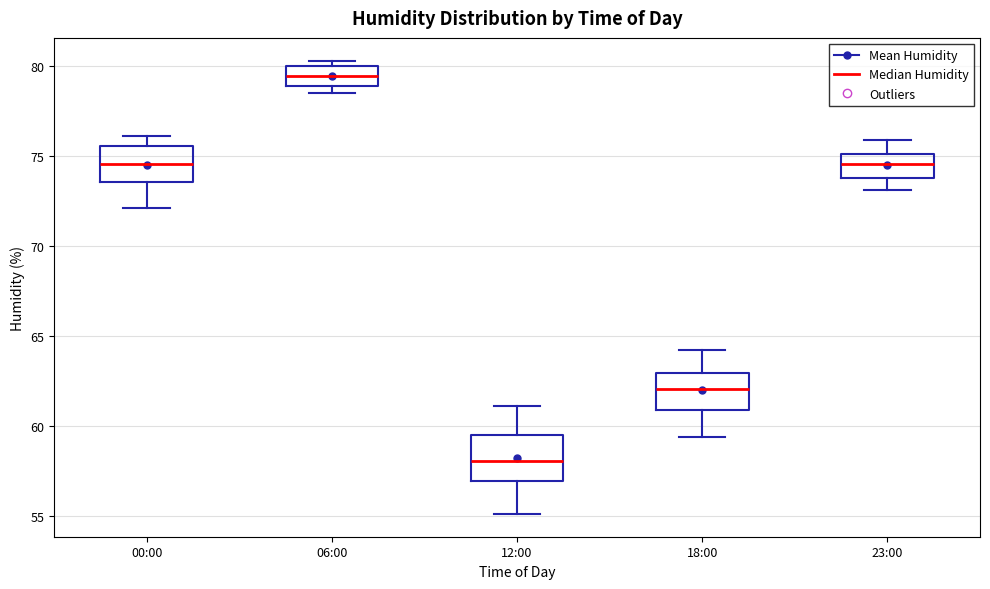

Which box's median line is the highest?

06:00